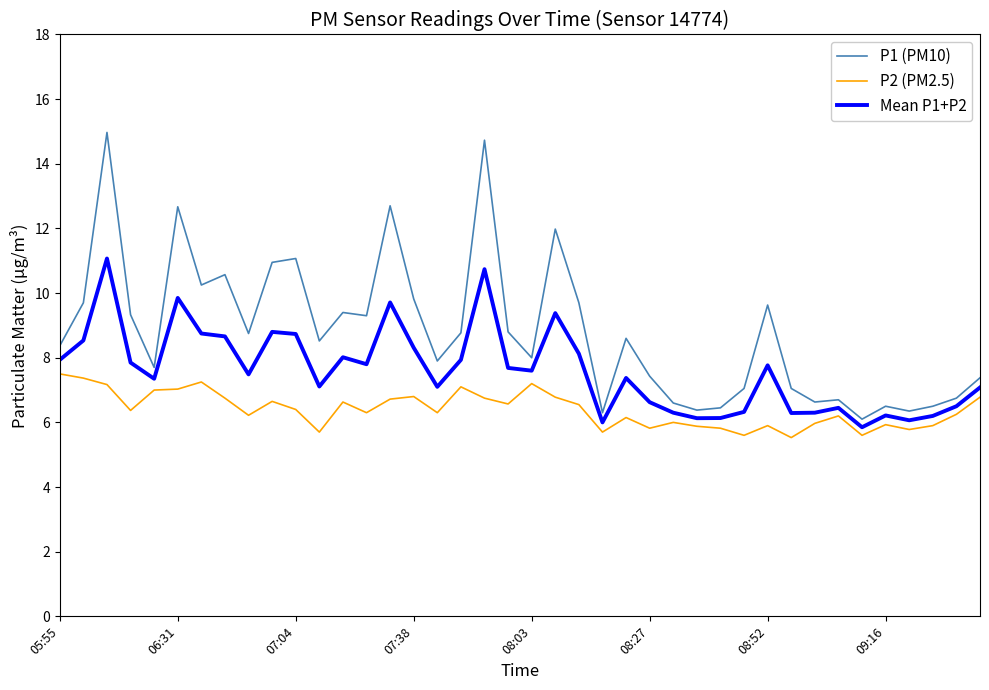

Rank the series by their average value, from lowest to highest.

P2 (PM2.5), Mean P1+P2, P1 (PM10)